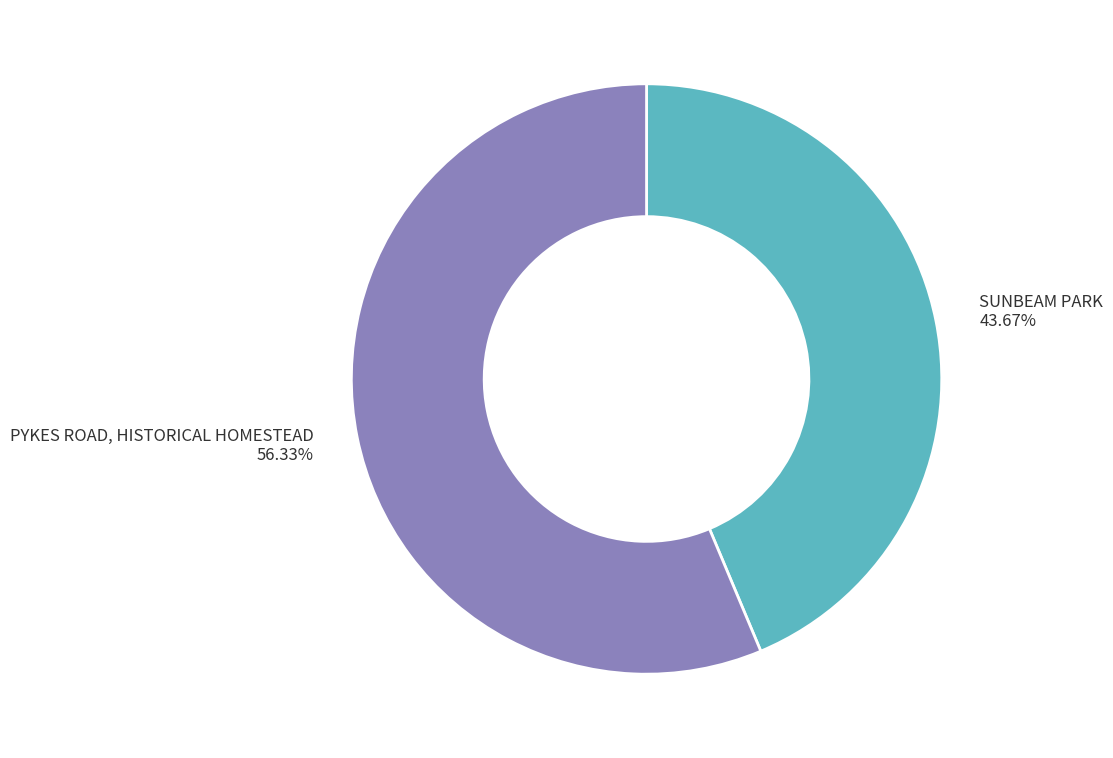

To the nearest percent, what is the average slice percentage?

50%